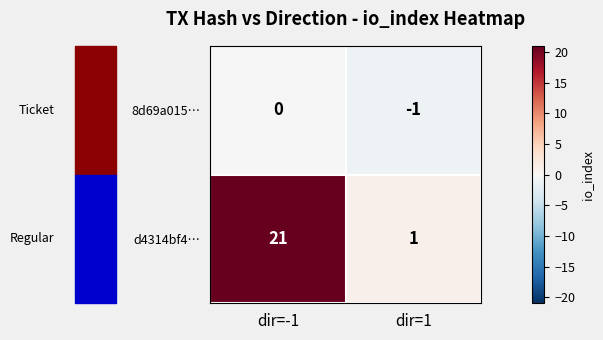

At how many categories does at least one series exceed 8?

1